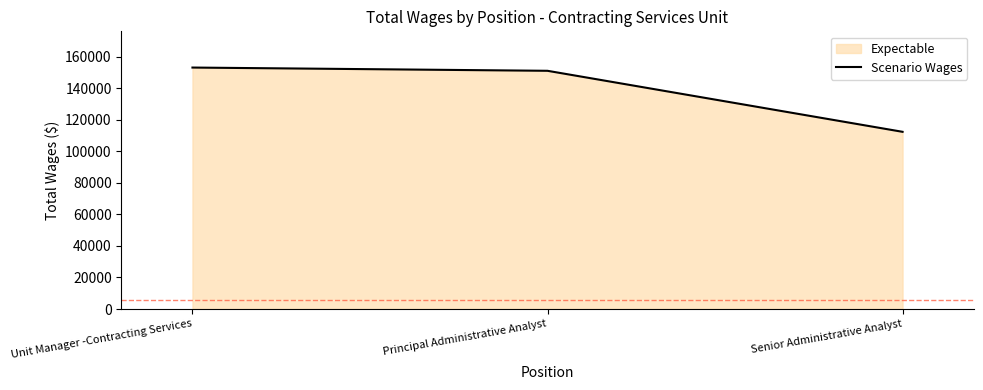

What is the difference between the maximum and minimum values?

40746